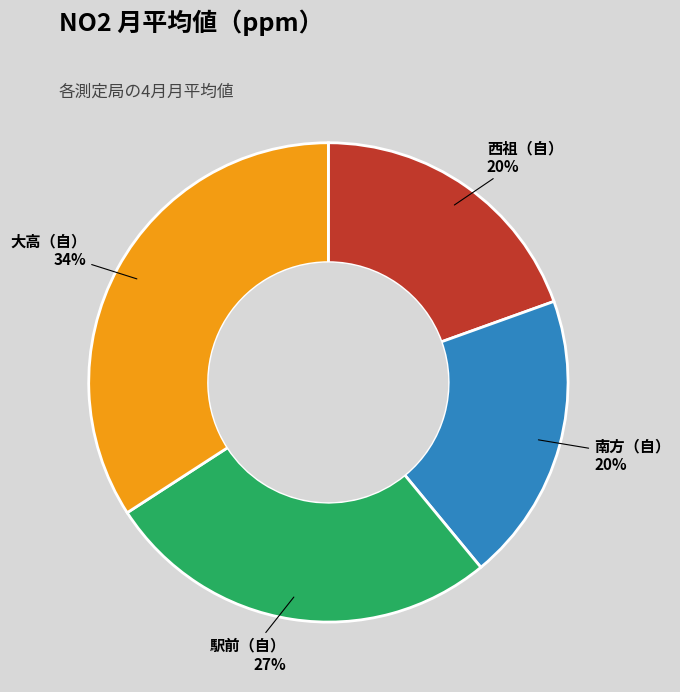

Which category has the biggest portion of the pie?

大高（自）